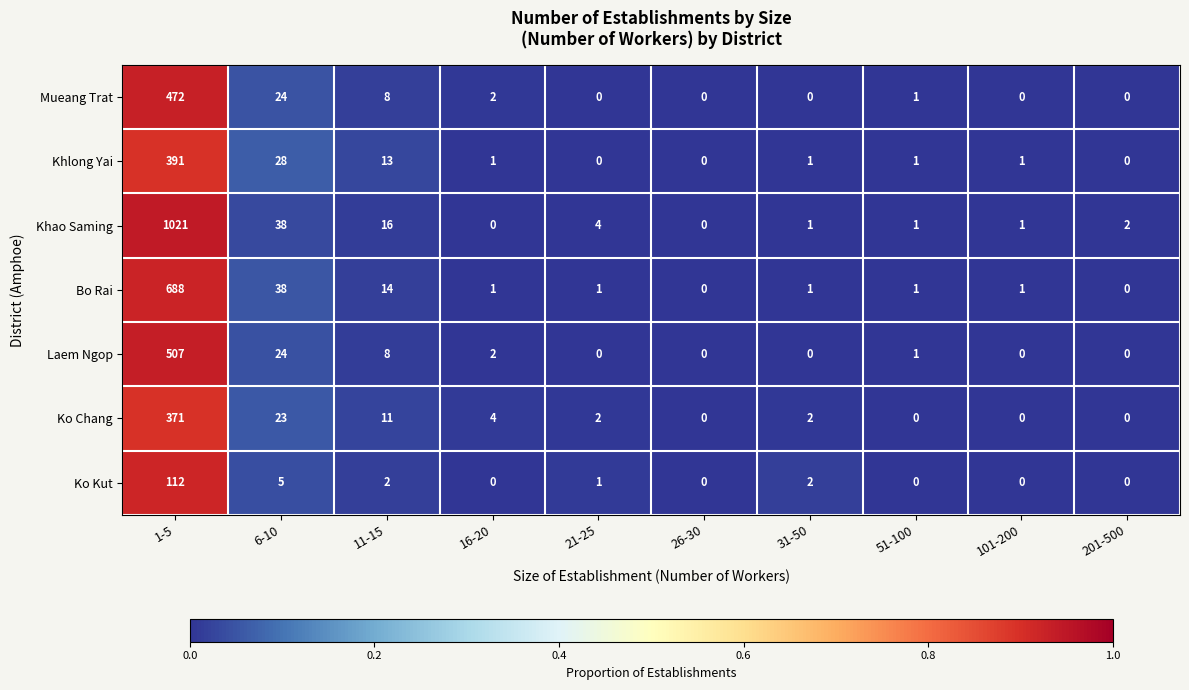

List the series in order of their peak value, highest first.

Khao Saming, Bo Rai, Laem Ngop, Mueang Trat, Khlong Yai, Ko Chang, Ko Kut